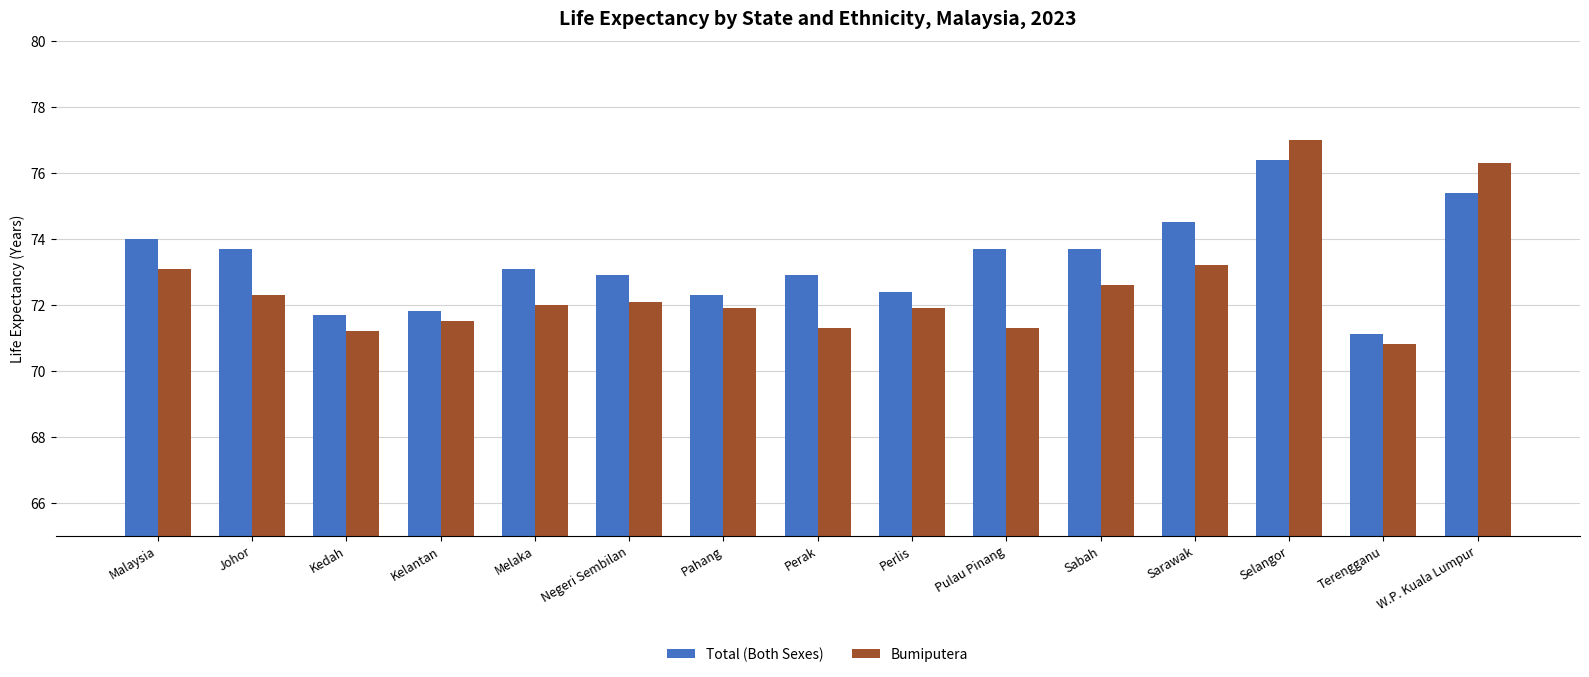

Is it true that Bumiputera equals 71.3 at Pulau Pinang?

True